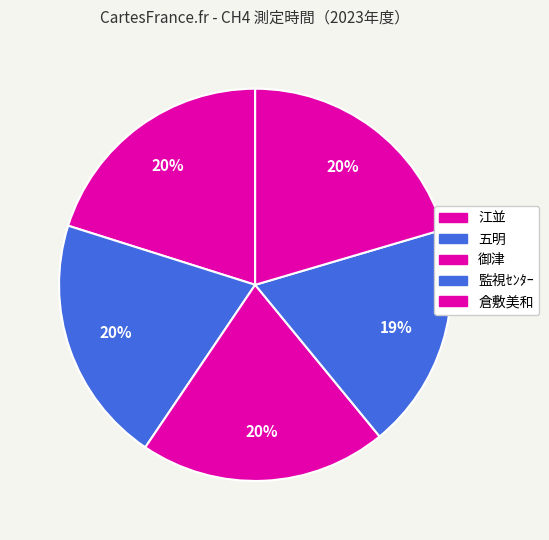

To the nearest percent, what is the difference between the largest and smallest slice percentages?

2%